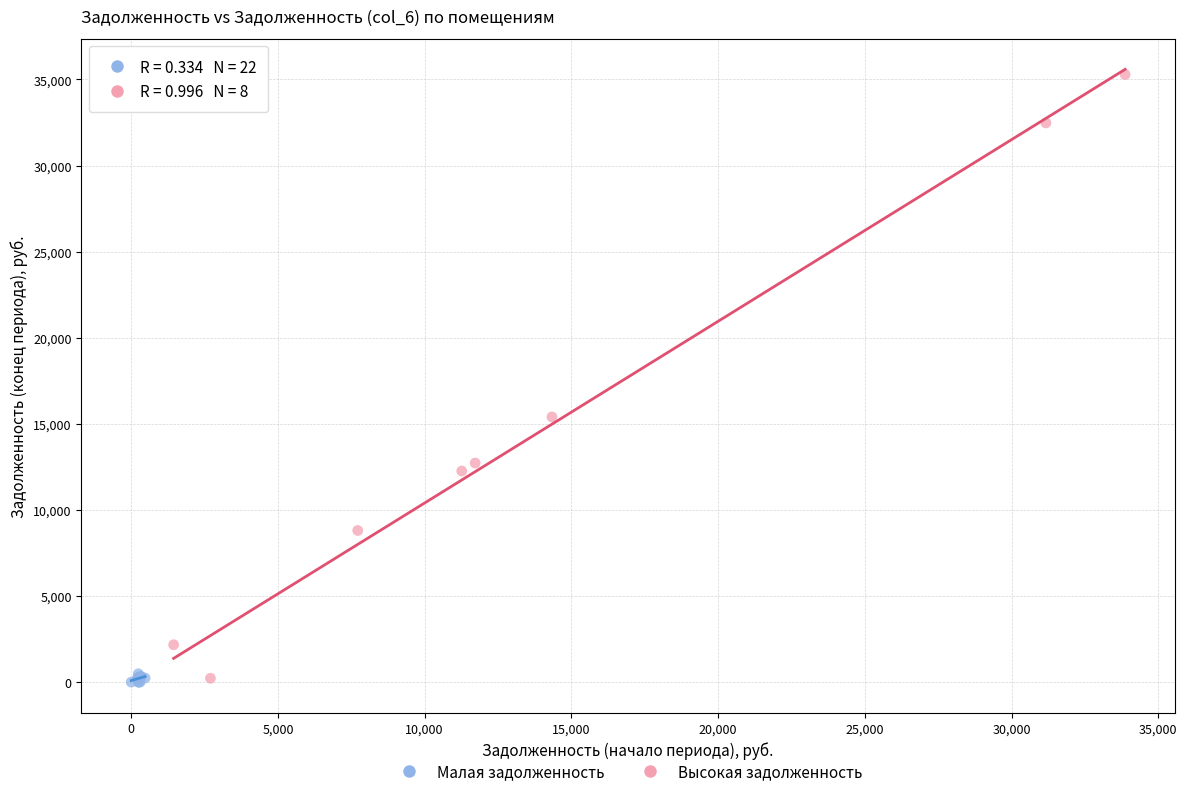

Which series has the largest Y range (max minus min)?

Высокая задолженность